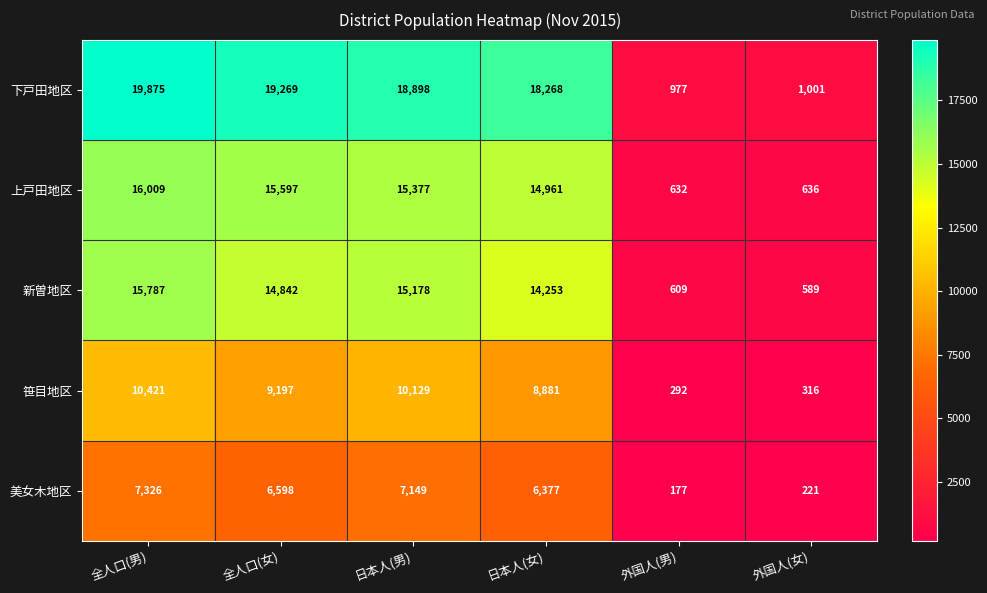

At which label does 笹目地区 first exceed 9197?

全人口(男)